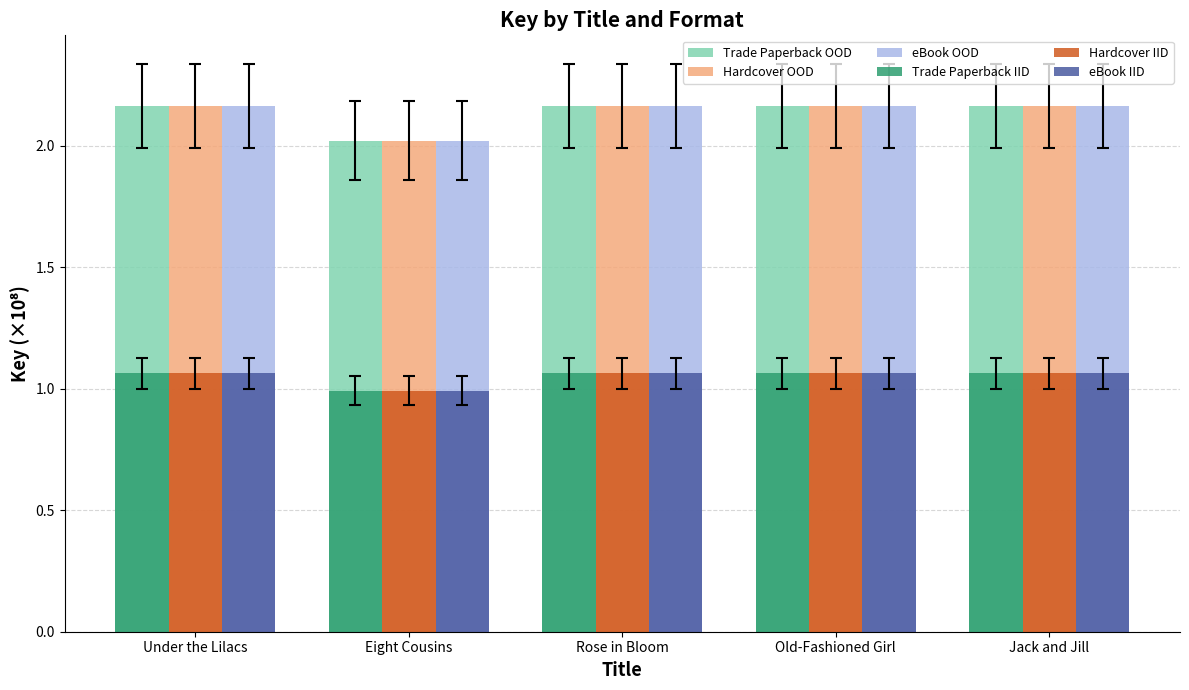

How many data points does each series have?

5